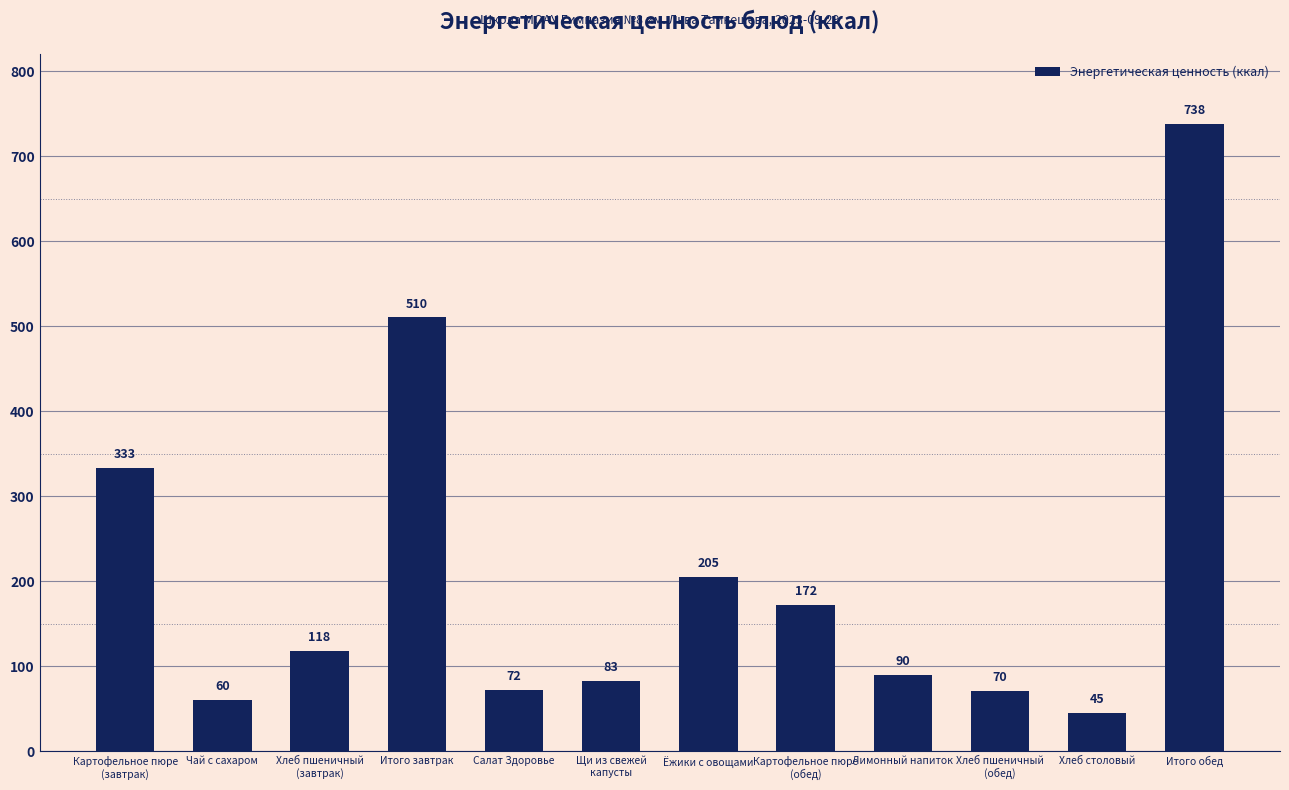

What is the value of the 4th bar from the left?

510.4